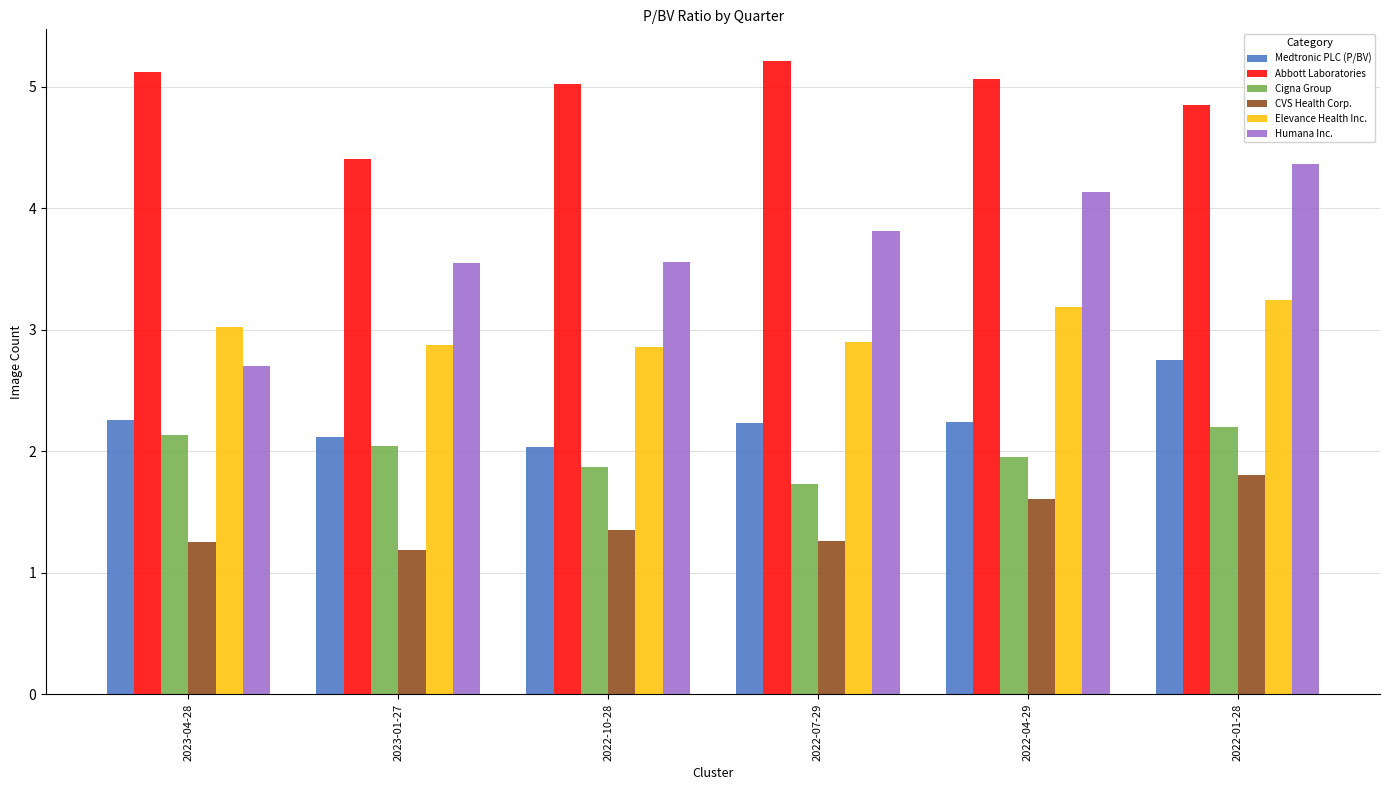

Count the number of data series in this chart.

6